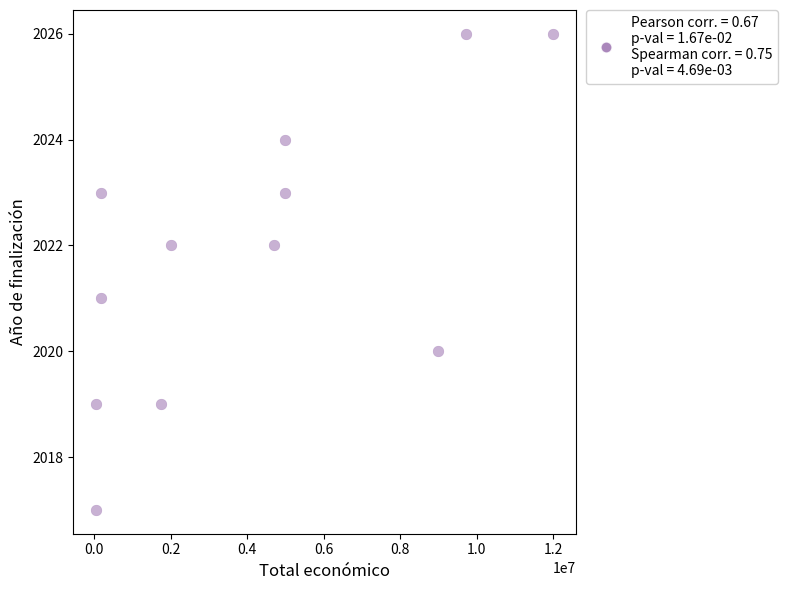

What is the range of X values (max minus min)?

11949659